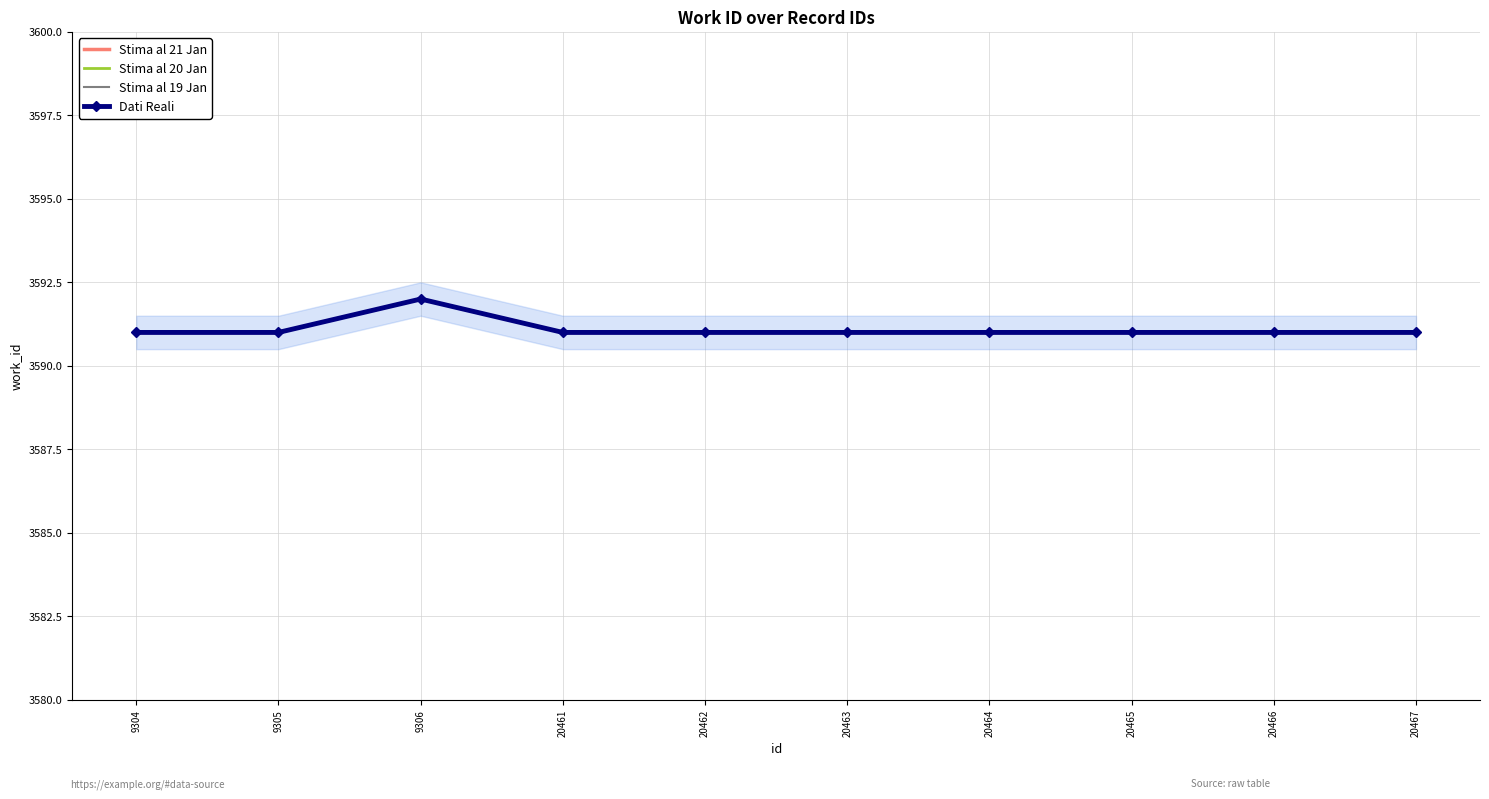

What is the minimum value for Stima al 20 Jan?

3591